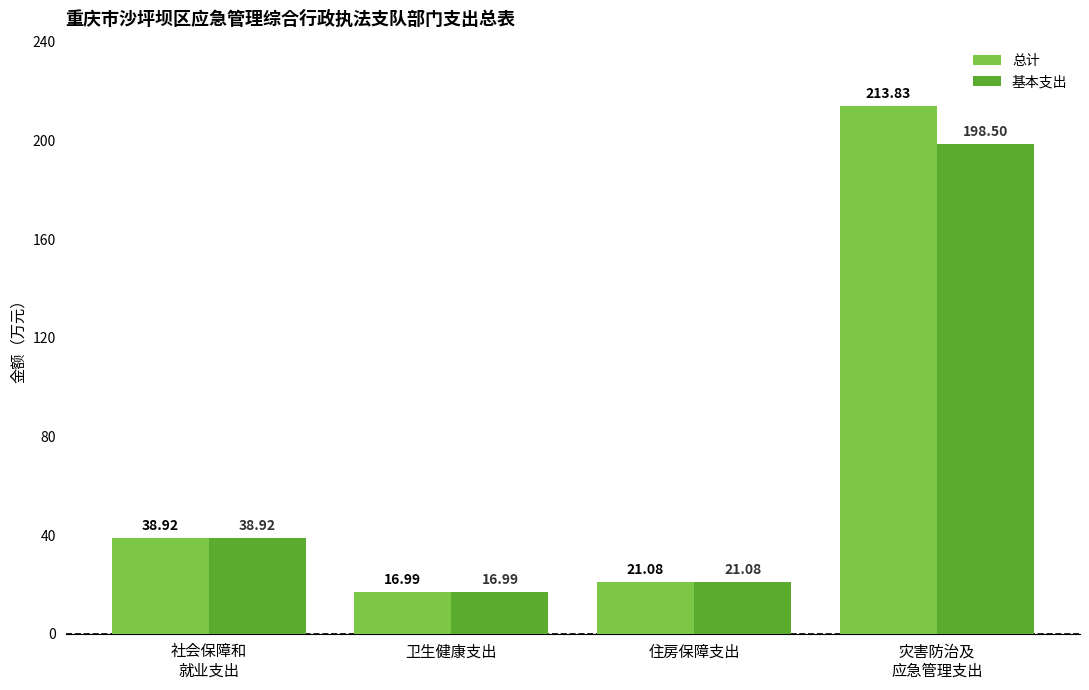

At which category is the sum across all series the highest?

灾害防治及
应急管理支出